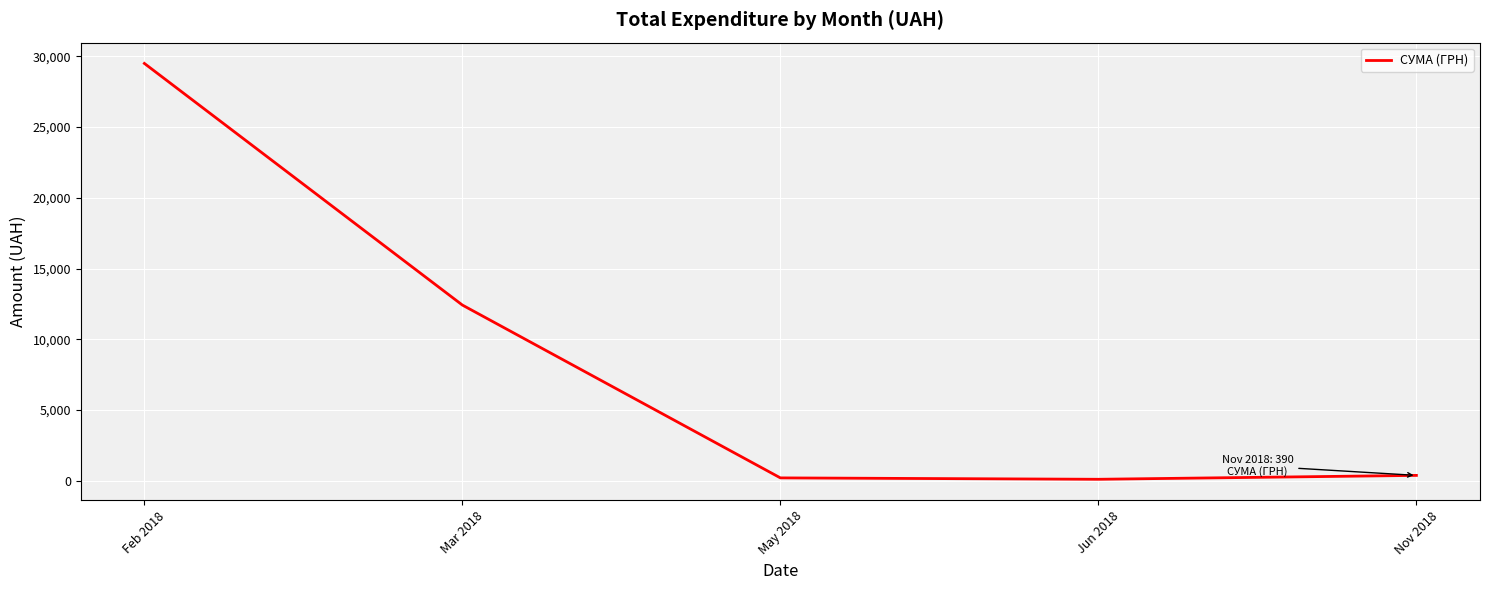

How many lines are shown in the chart?

1